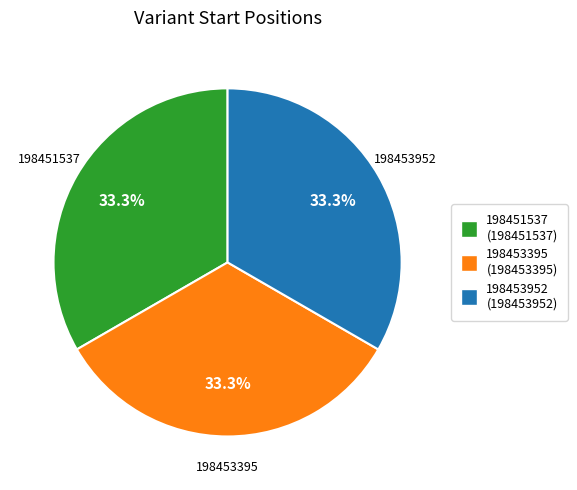

How many slices are in this pie chart?

3